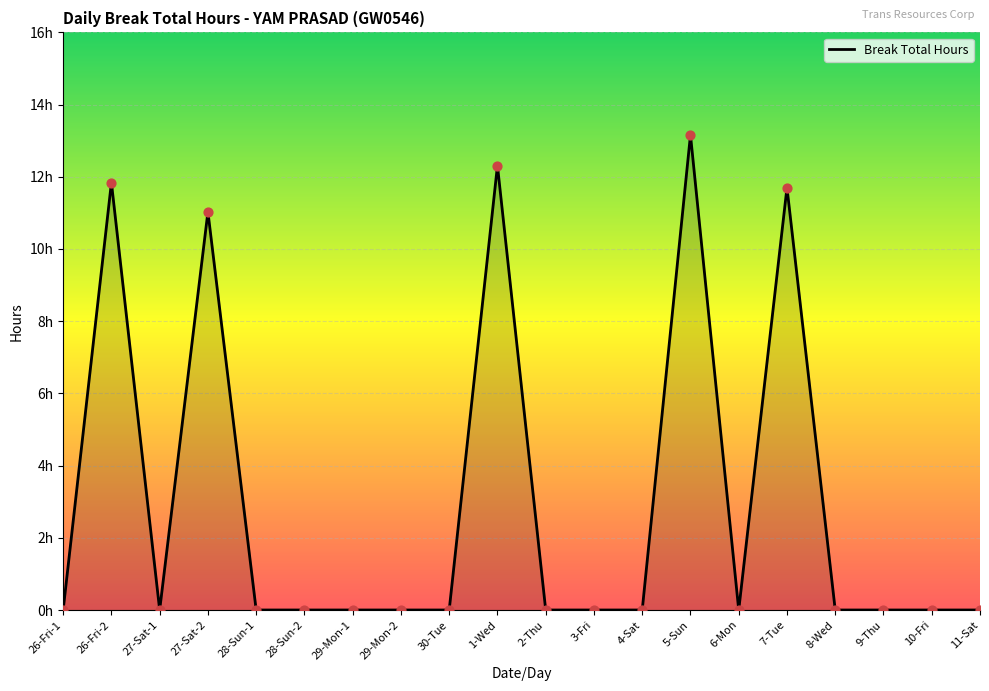

What is the change in value from 26-Fri-2 to 9-Thu?

-11.8